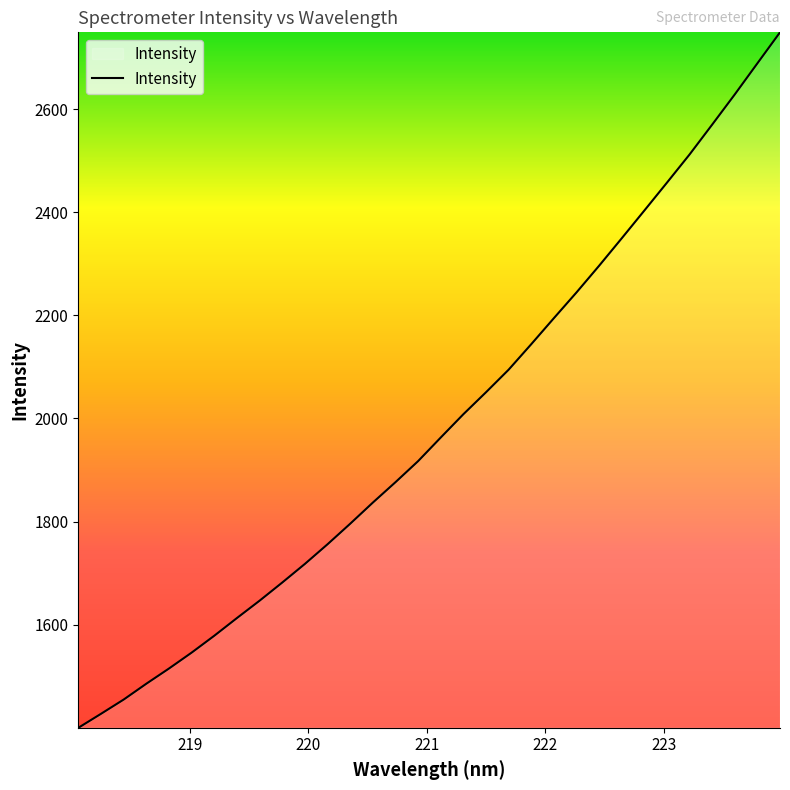

What is the minimum value shown in the chart?

1400.3